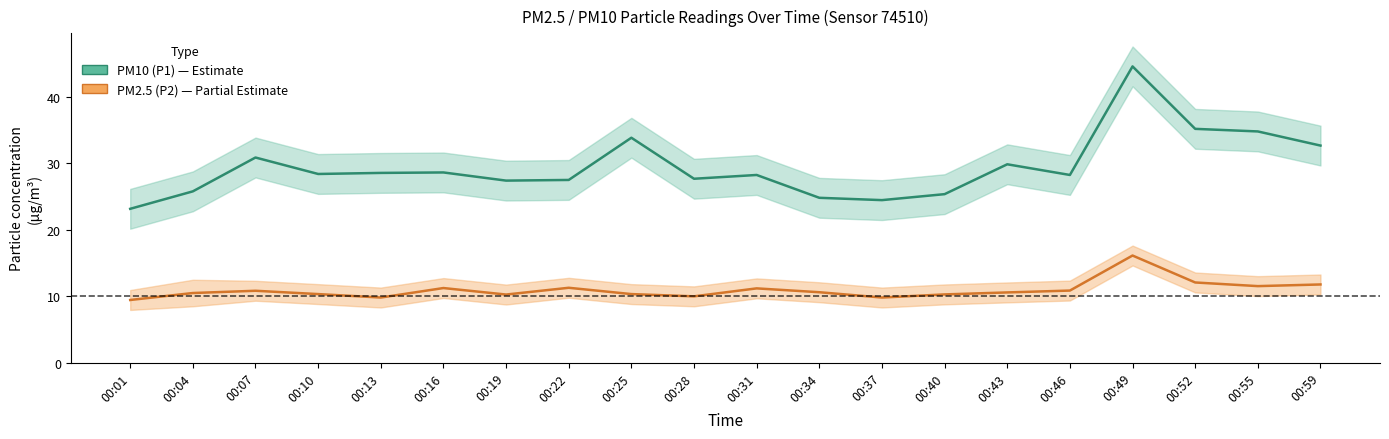

Read the PM10 (P1) value at 00:37.

24.5